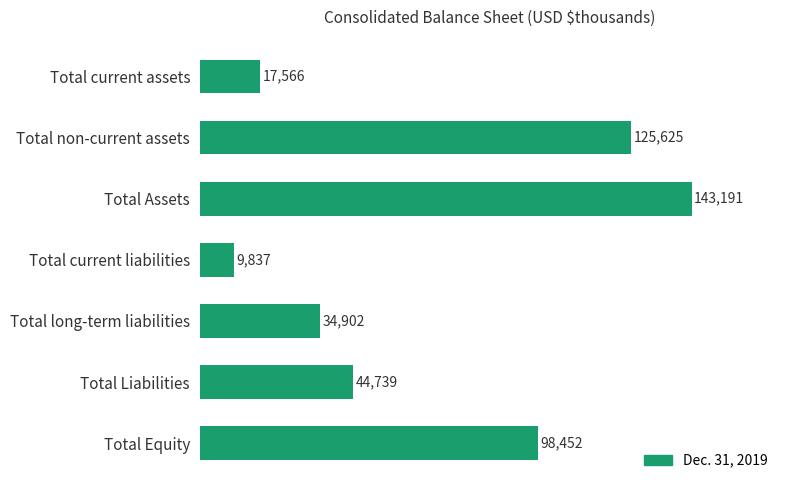

At which label is the value closest to 76514?

Total Equity